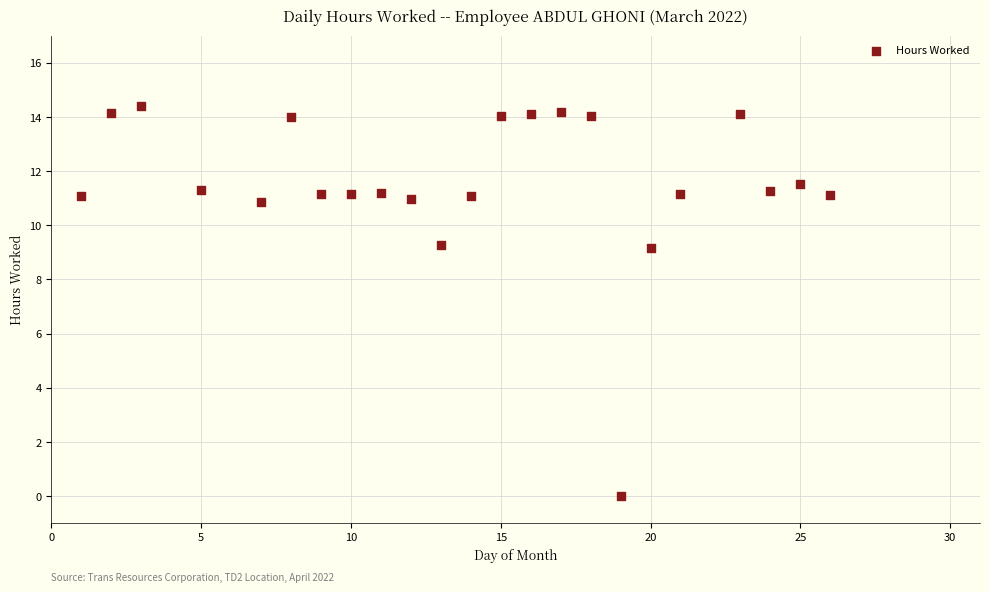

What is the range of Y values (max minus min)?

14.4